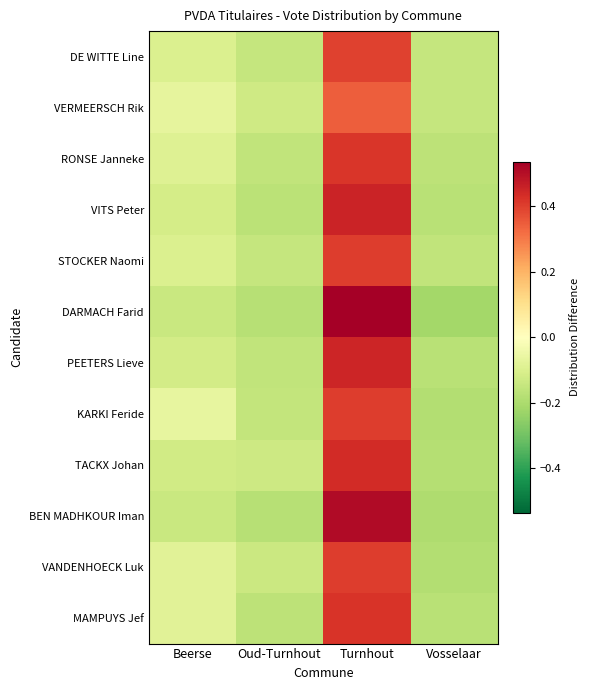

What is the smallest value displayed?

-0.2